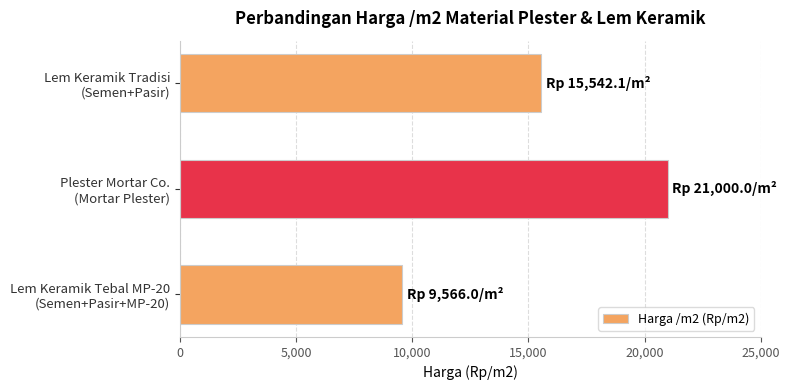

List the labels in order of value, largest first.

Plester Mortar Co.
(Mortar Plester), Lem Keramik Tradisi
(Semen+Pasir), Lem Keramik Tebal MP-20
(Semen+Pasir+MP-20)